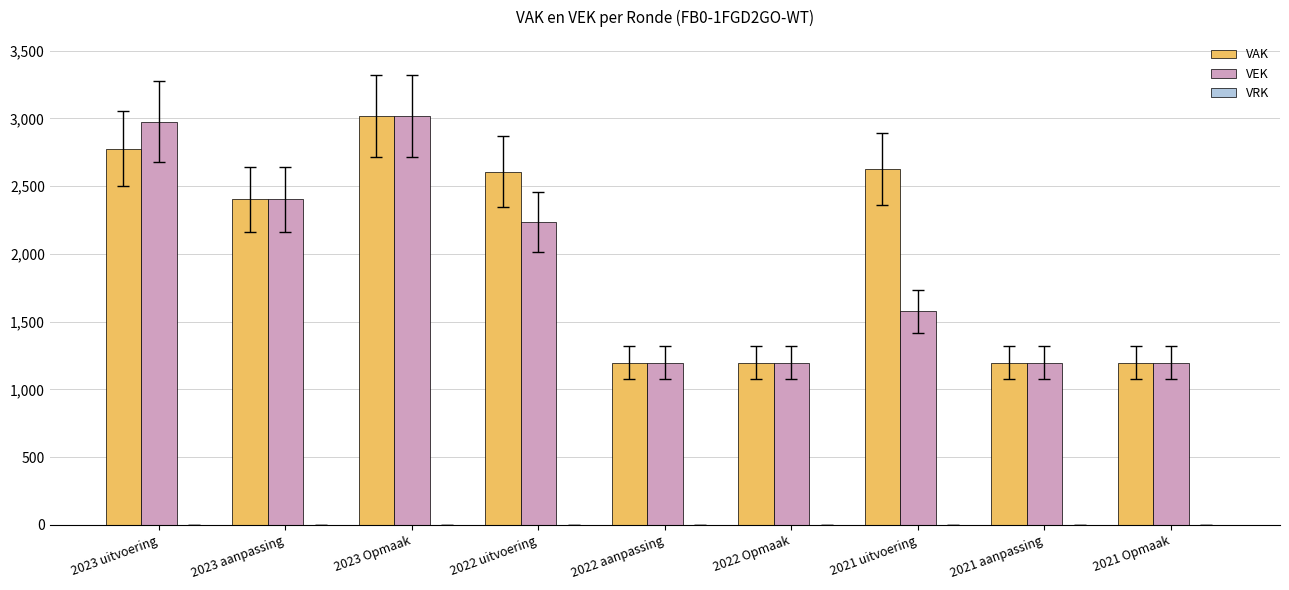

What is the maximum value for VAK?

3020